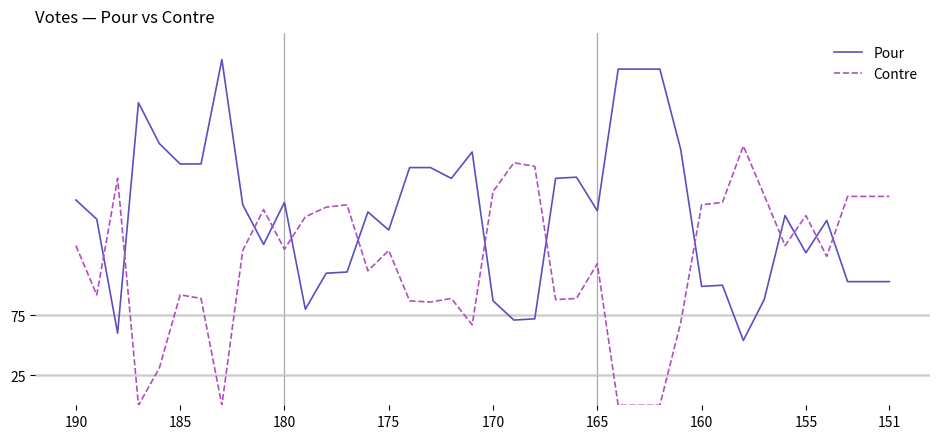

What is the highest value of the Contre series?

216